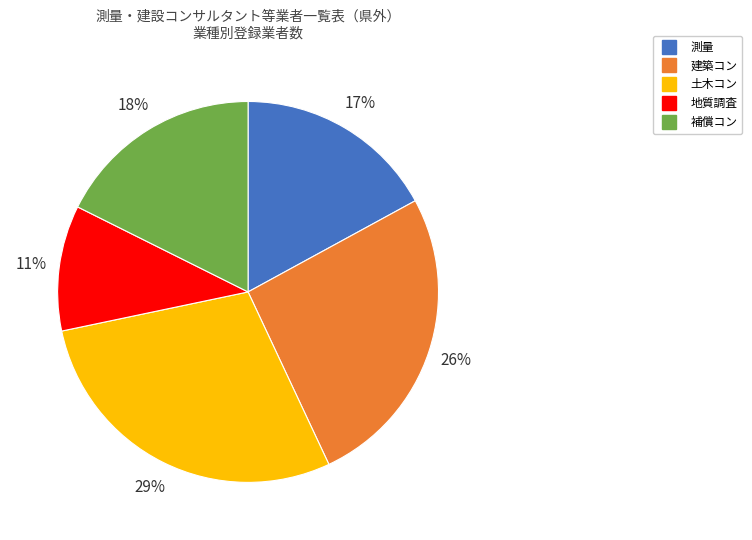

Is it true that 測量 is 17% of the pie?

True